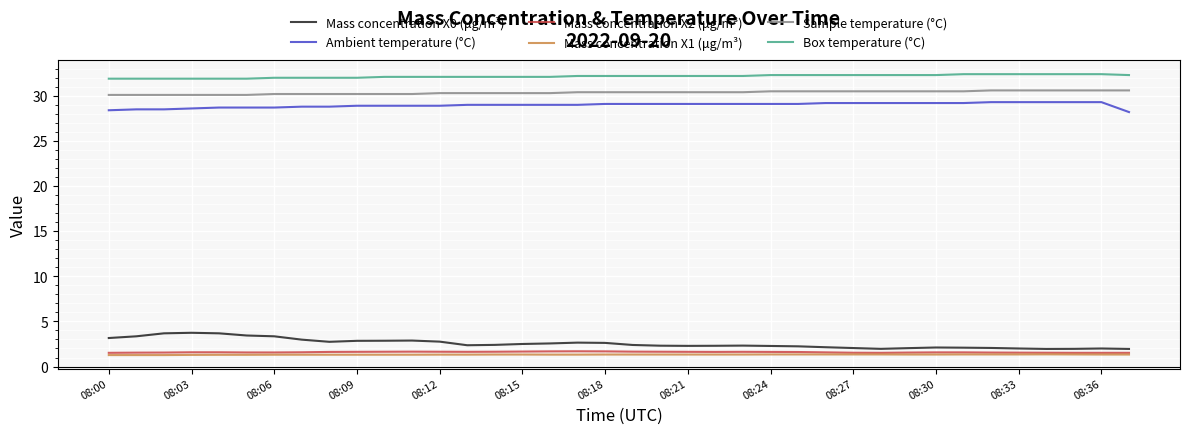

What is the highest value of the Mass concentration X0 (μg/m³) series?

3.7